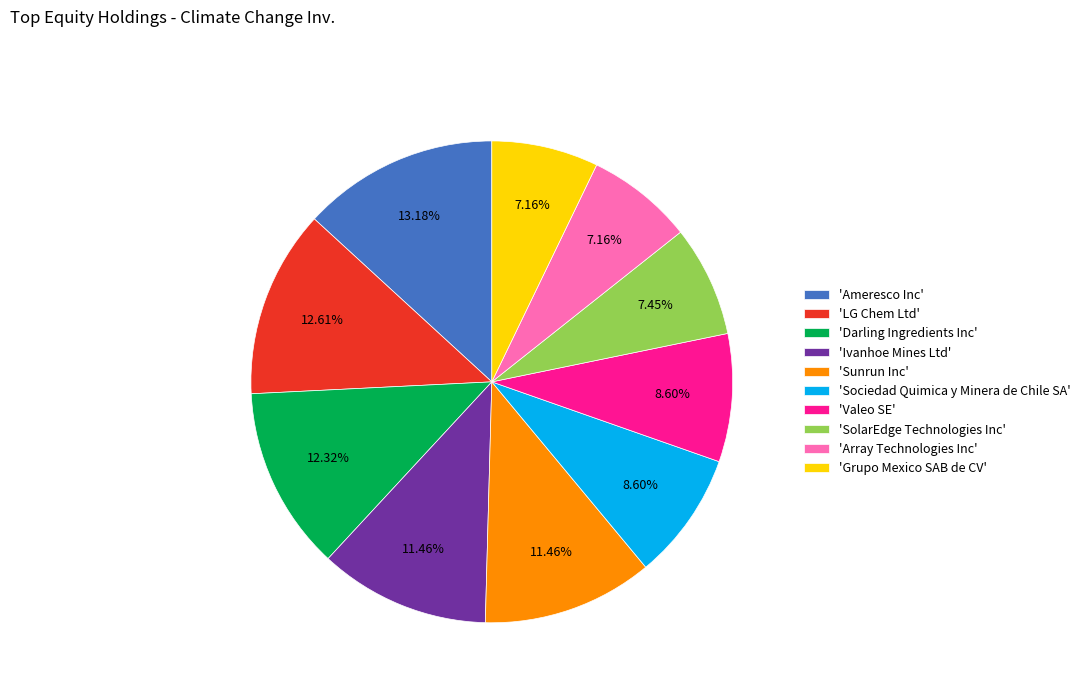

What is the largest slice in the pie chart?

'Ameresco Inc'